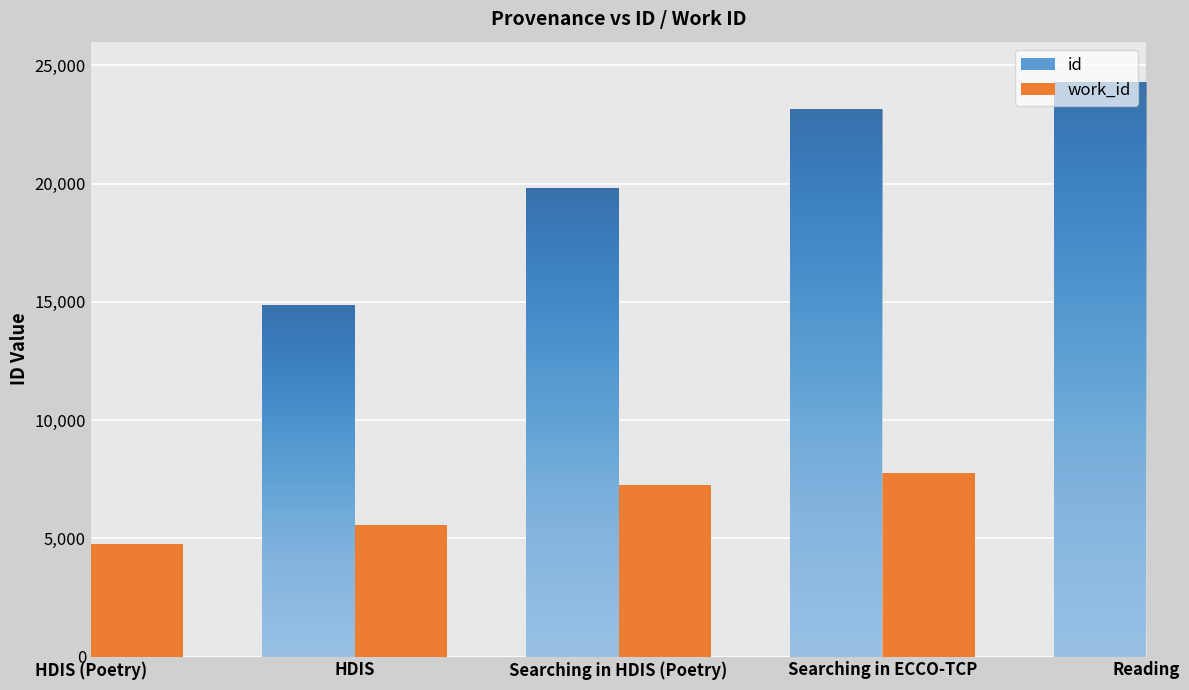

How many groups of bars are there?

5